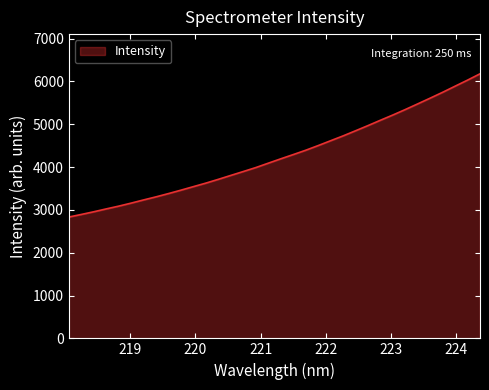

Reading left to right, what are all the values shown in this chart?

2832.0	2892.2	2954.8	3021.9	3086.5	3157.3	3231.9	3303.8	3380.6	3460.3	3542.8	3625.1	3713.3	3804.8	3895.6	3987.6	4089.8	4191.5	4290.5	4391.5	4500.6	4614.0	4726.7	4846.2	4967.4	5092.6	5214.9	5342.9	5475.3	5609.3	5745.8	5888.2	6029.7	6177.2